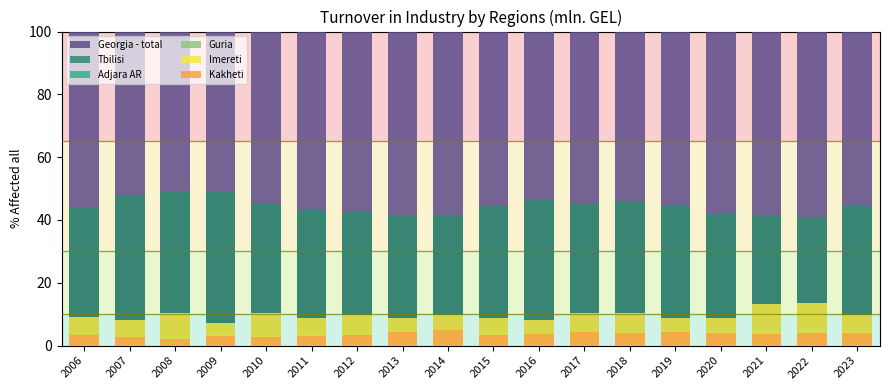

What are all the series names shown in the legend?

Georgia - total, Tbilisi, Adjara AR, Guria, Imereti, Kakheti